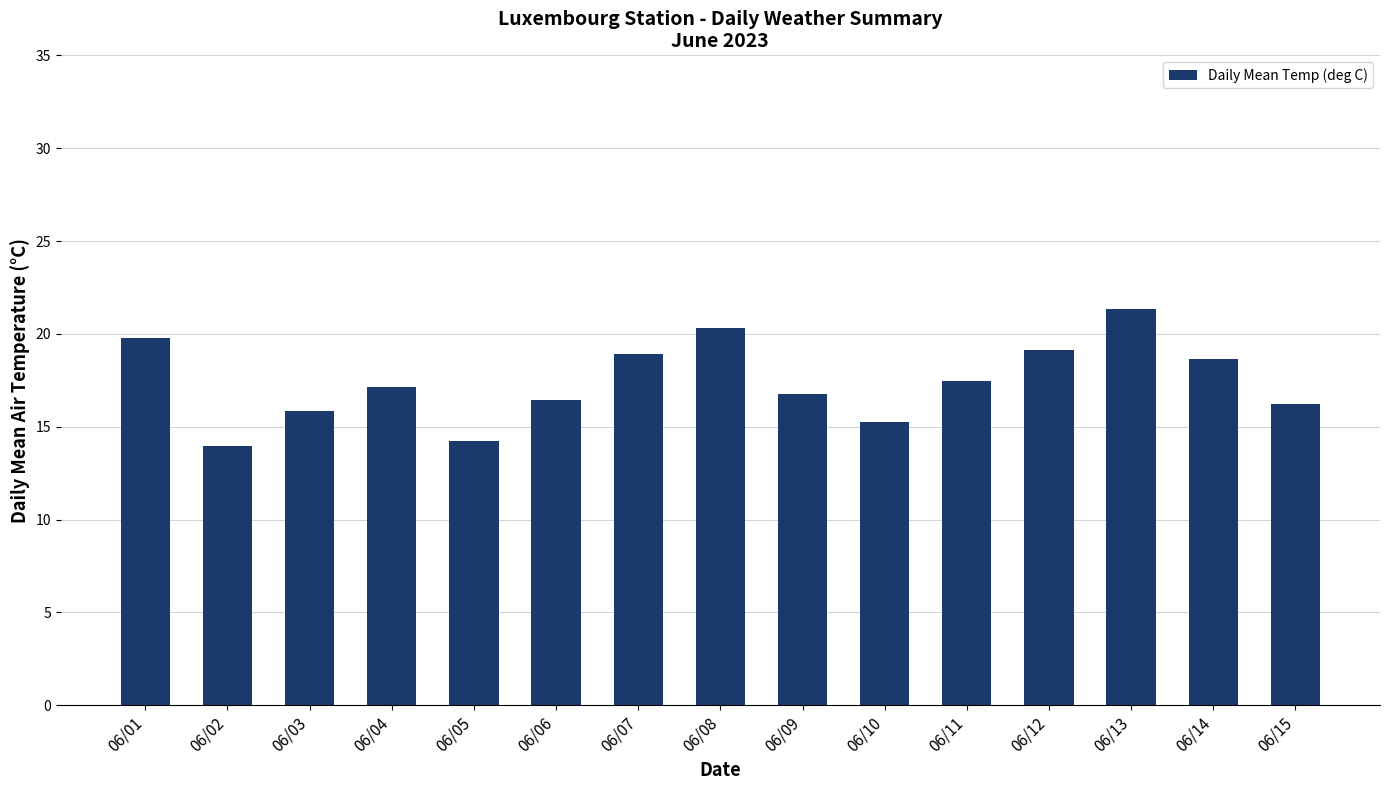

How many categories are shown in the chart?

15